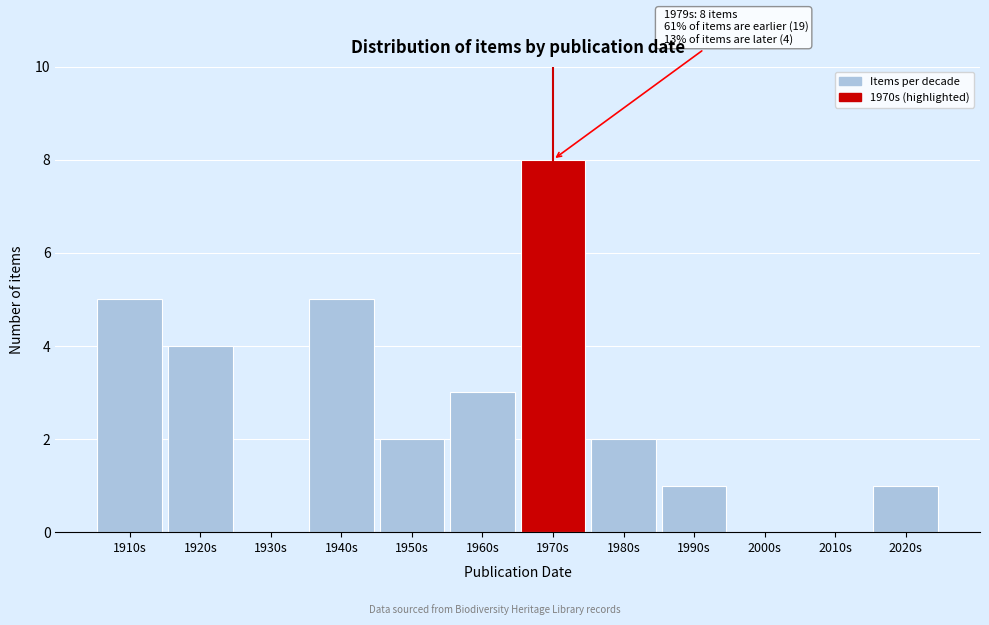

Reading left to right, list all the values displayed in this chart.

1910s=5	1920s=4	1930s=0	1940s=5	1950s=2	1960s=3	1970s=8	1980s=2	1990s=1	2000s=0	2010s=0	2020s=1